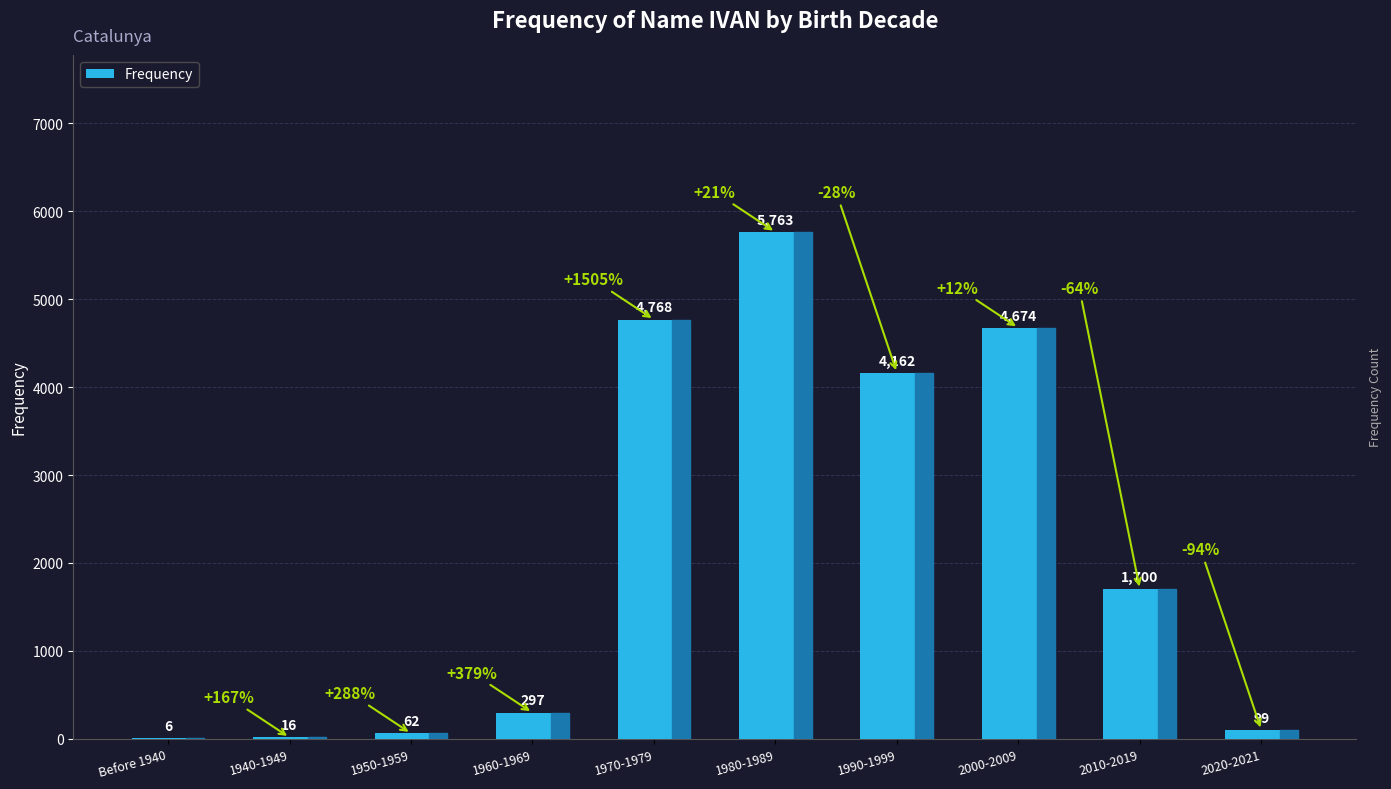

What is the sum of the values at Before 1940 and 1960-1969?

303